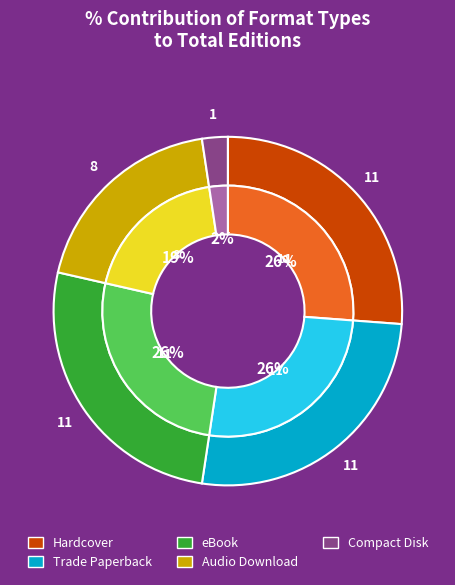

Which category has the smallest portion of the pie?

Compact Disk